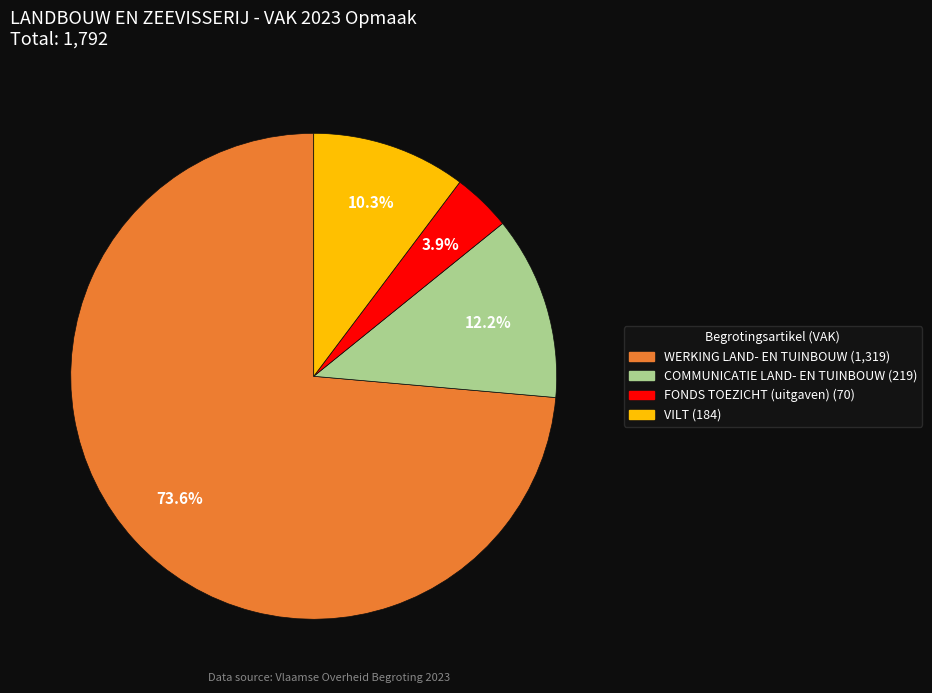

Is there a majority slice in this chart?

Yes